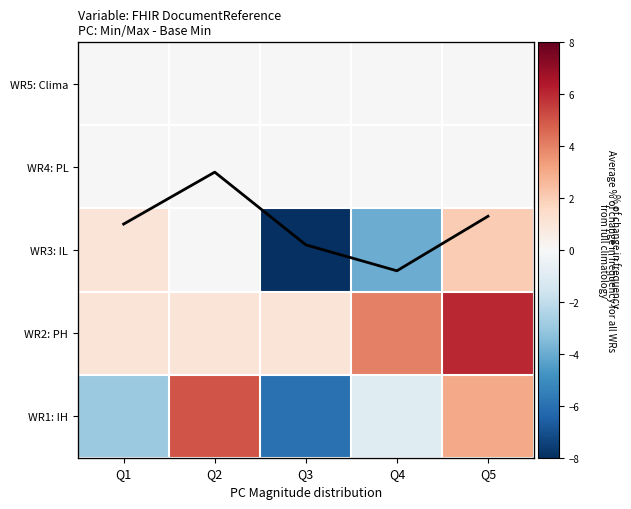

What is the difference between the Average values at Q2 and Q4?

3.8